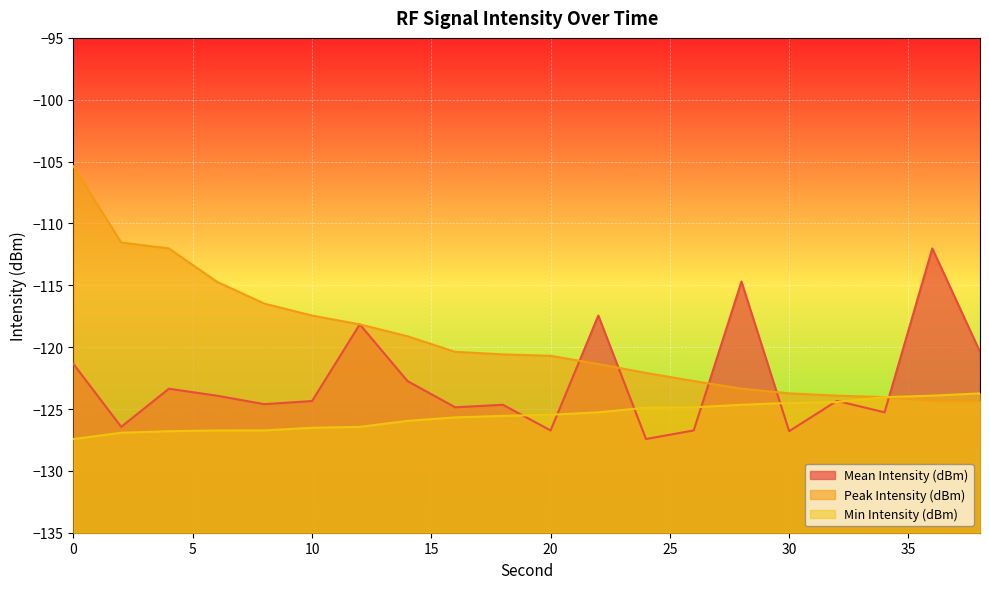

Rank the categories by Mean Intensity (dBm) value from highest to lowest.

36, 28, 22, 12, 38, 0, 14, 4, 6, 32, 10, 8, 18, 16, 34, 2, 26, 20, 30, 24